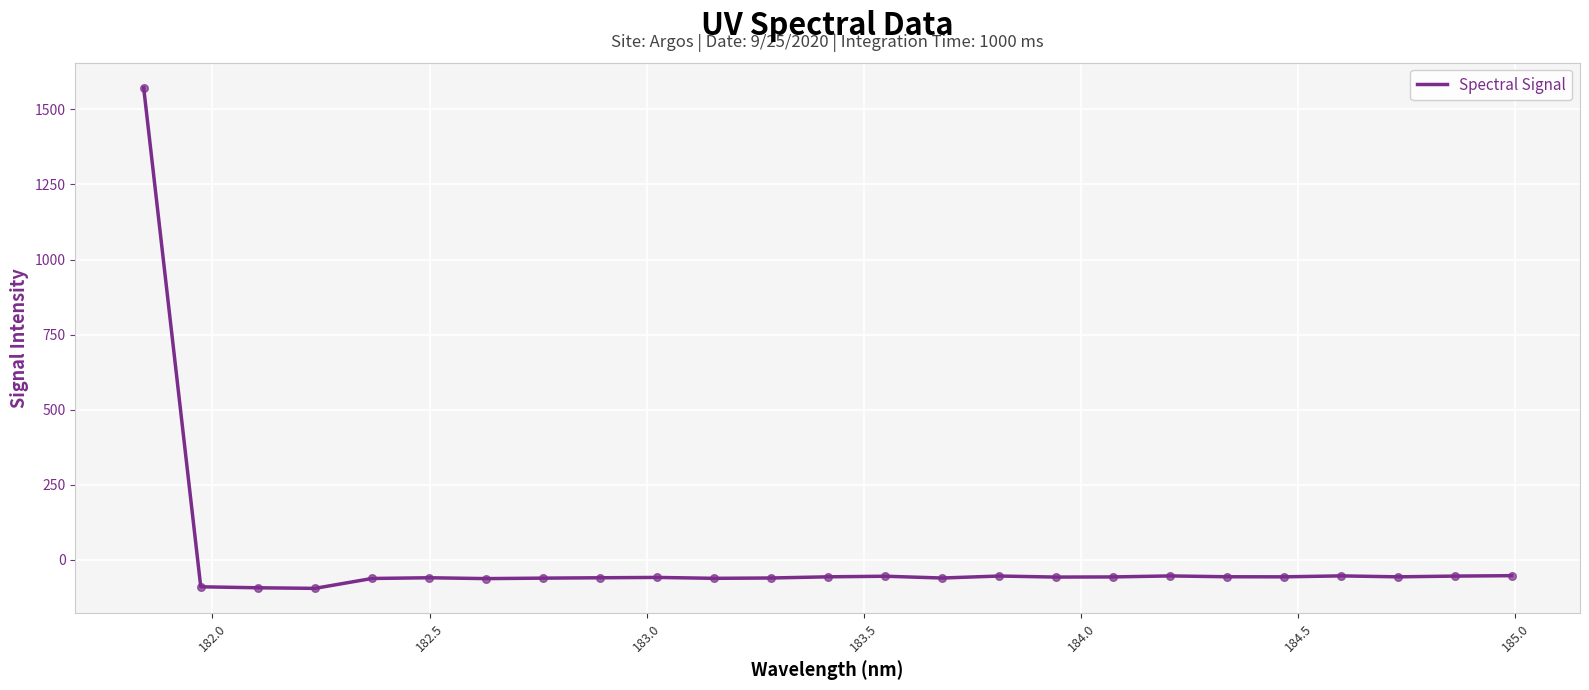

What is the minimum value shown in the chart?

-94.7